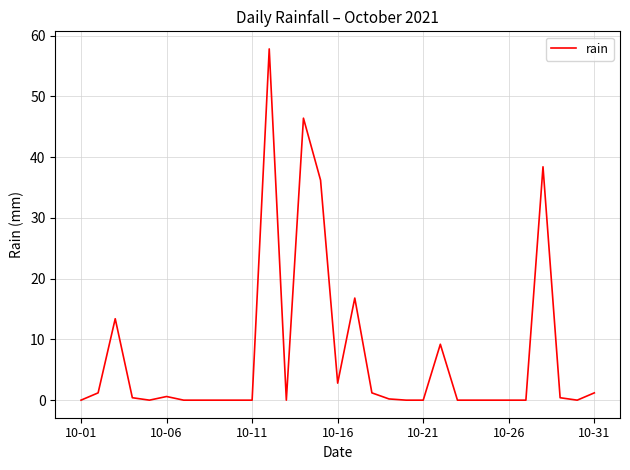

What is the maximum value shown in the chart?

57.8